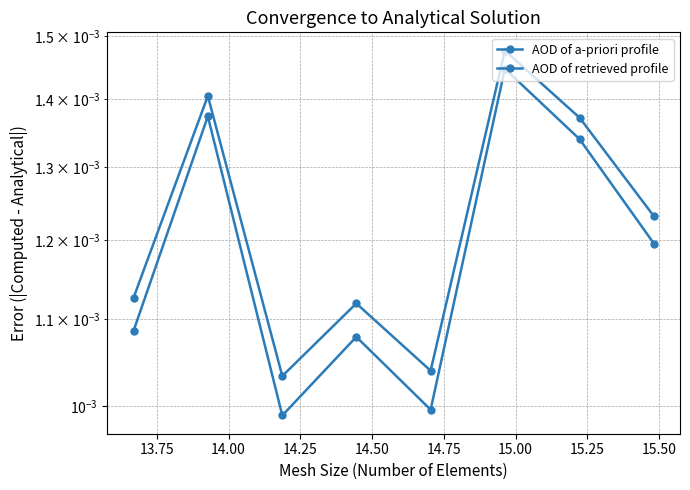

Which series changed the most between 13.75 and 14.00?

AOD of a-priori profile